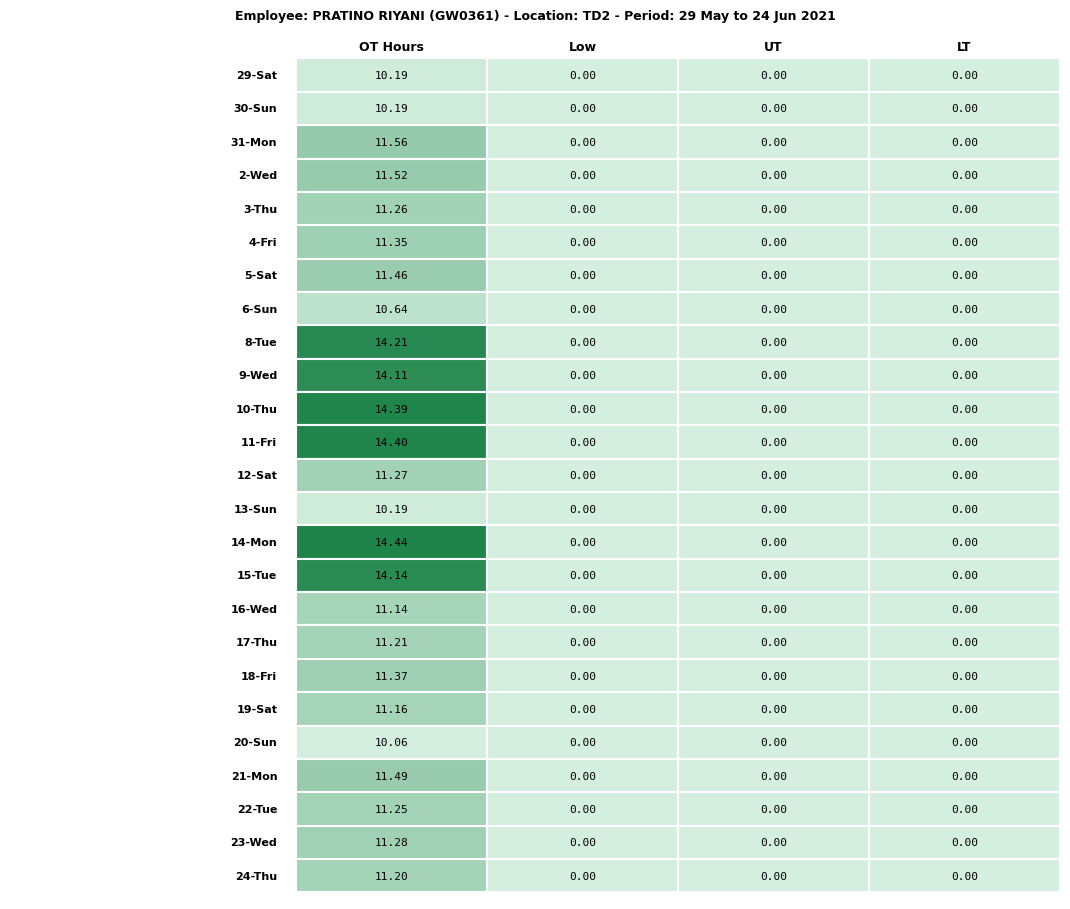

List the series in order of their peak value, lowest first.

20-Sun, 29-Sat, 30-Sun, 13-Sun, 6-Sun, 16-Wed, 19-Sat, 24-Thu, 17-Thu, 22-Tue, 3-Thu, 12-Sat, 23-Wed, 4-Fri, 18-Fri, 5-Sat, 21-Mon, 2-Wed, 31-Mon, 9-Wed, 15-Tue, 8-Tue, 10-Thu, 11-Fri, 14-Mon